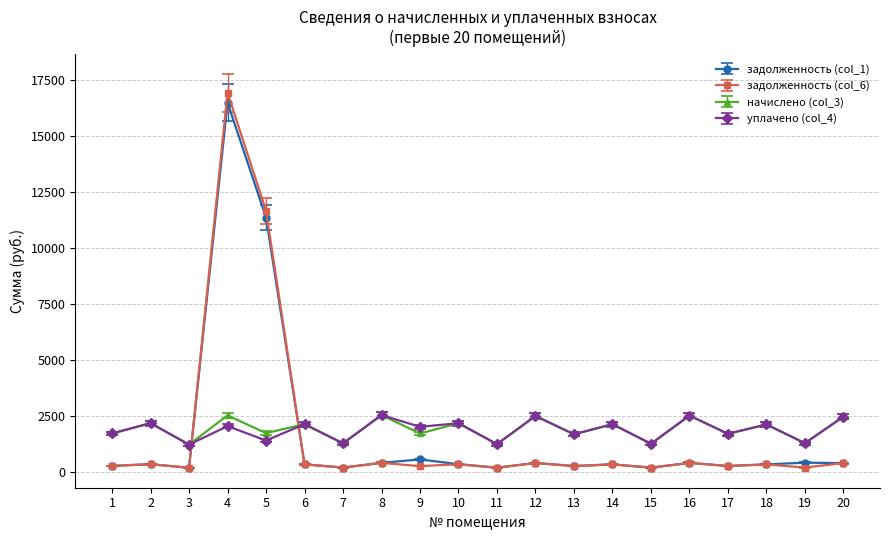

What is the spread (max minus min) of values at 5?

10255.8